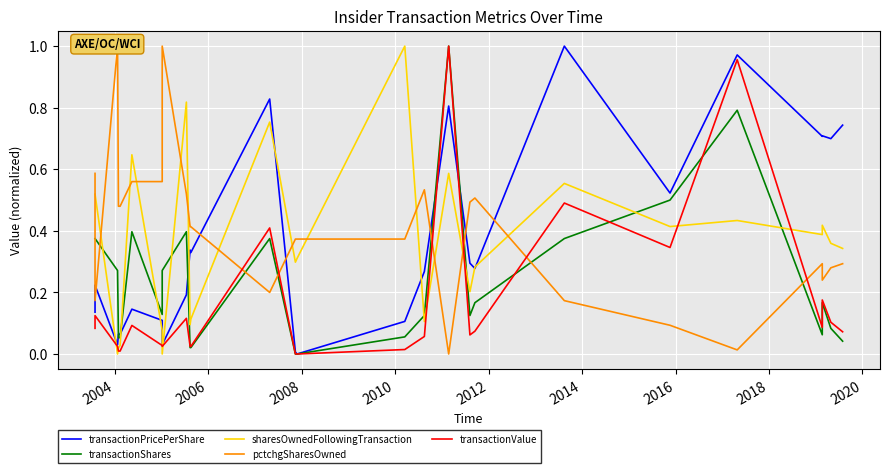

At which label is sharesOwnedFollowingTransaction closest to 0?

2006